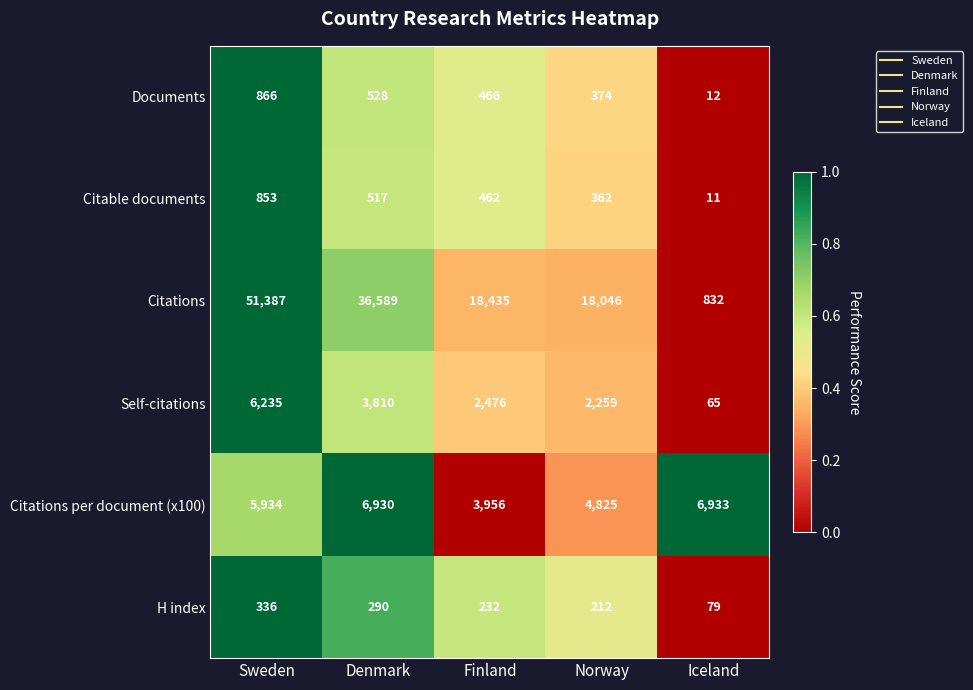

What is the spread (max minus min) of values at Finland?

18203